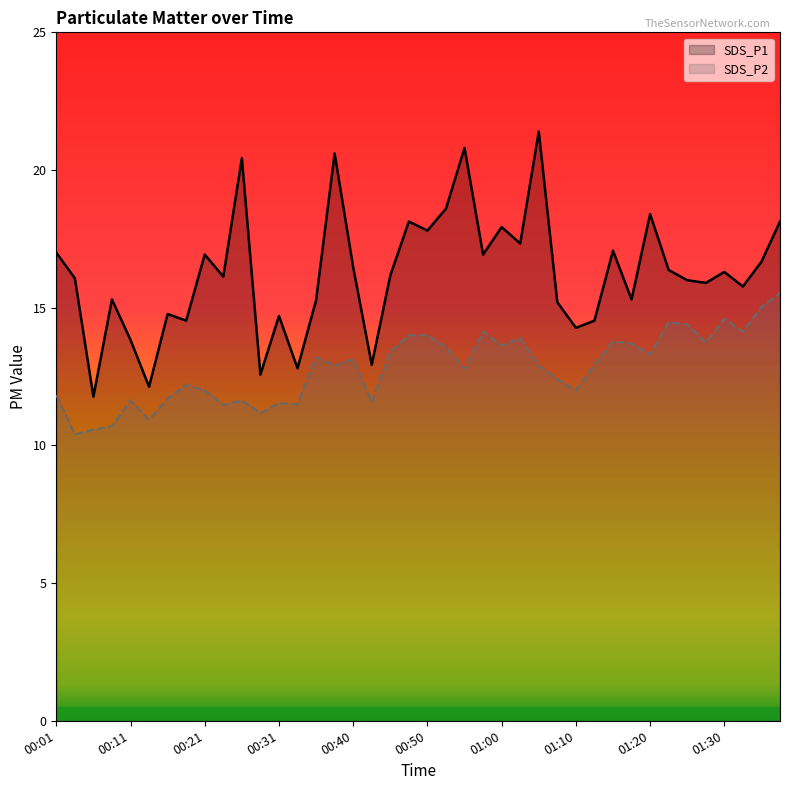

True or false: SDS_P2 and SDS_P1 cross at least once.

False